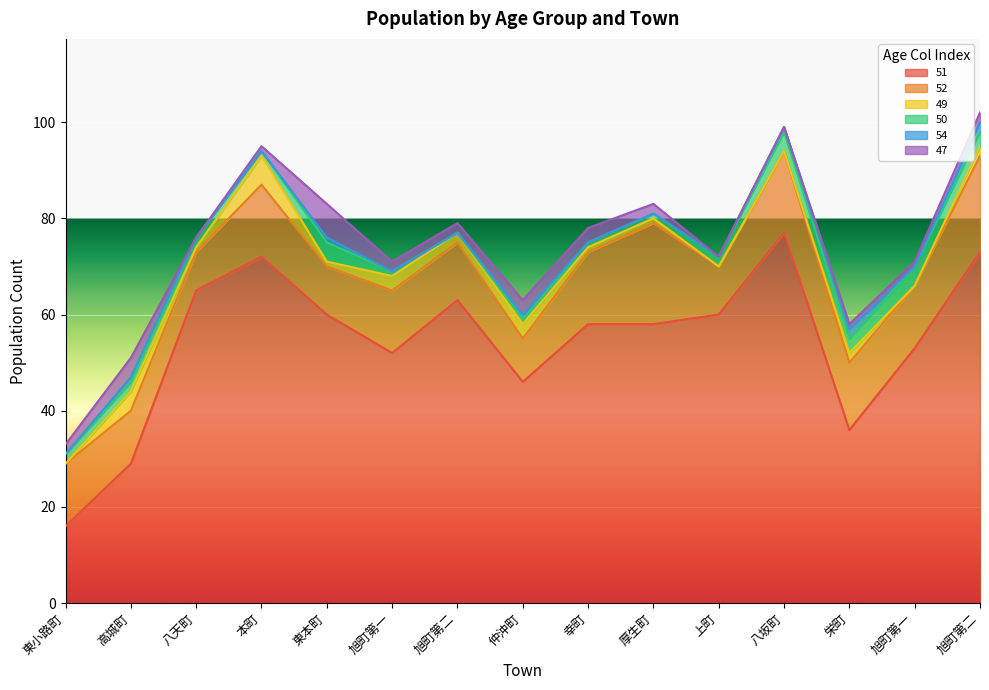

At how many categories does at least one series exceed 31?

13